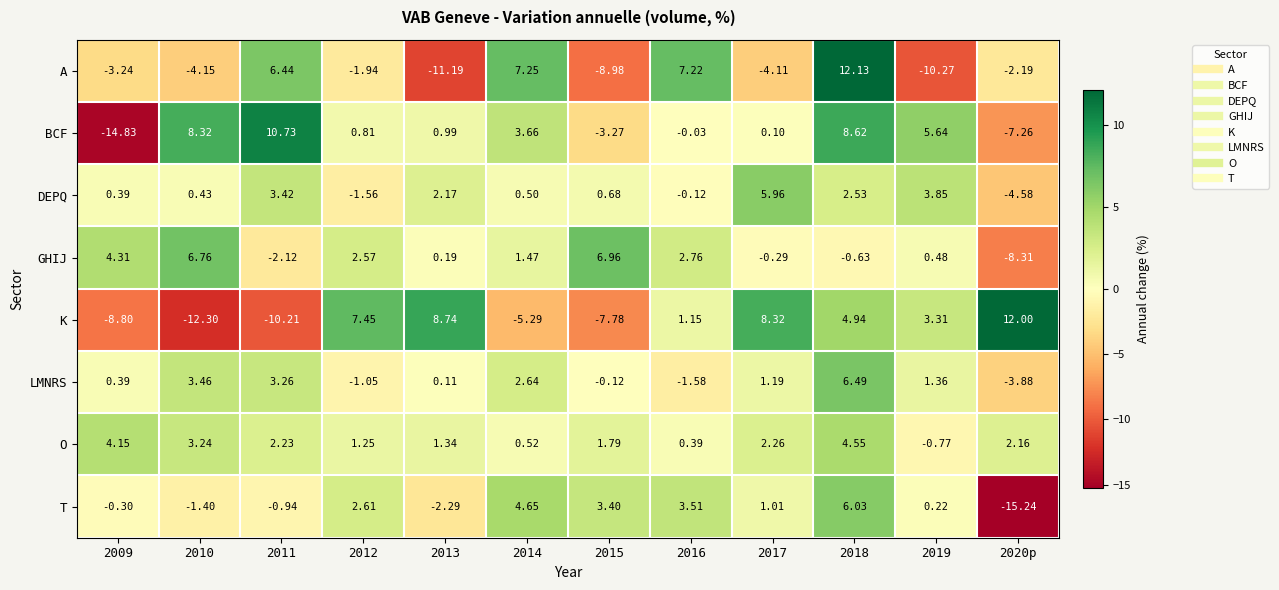

At 2012, list the series in order from largest to smallest.

K, T, GHIJ, O, BCF, LMNRS, DEPQ, A